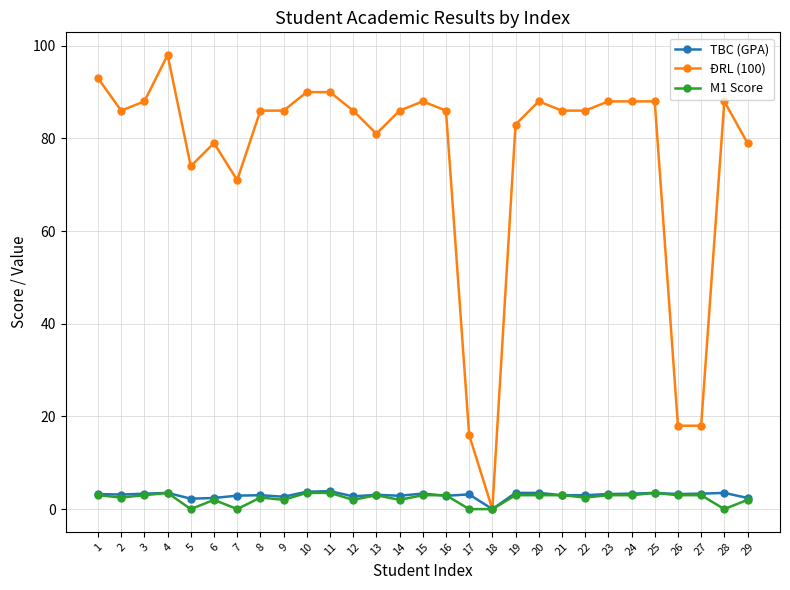

Which series has the largest total across all categories?

ĐRL (100)